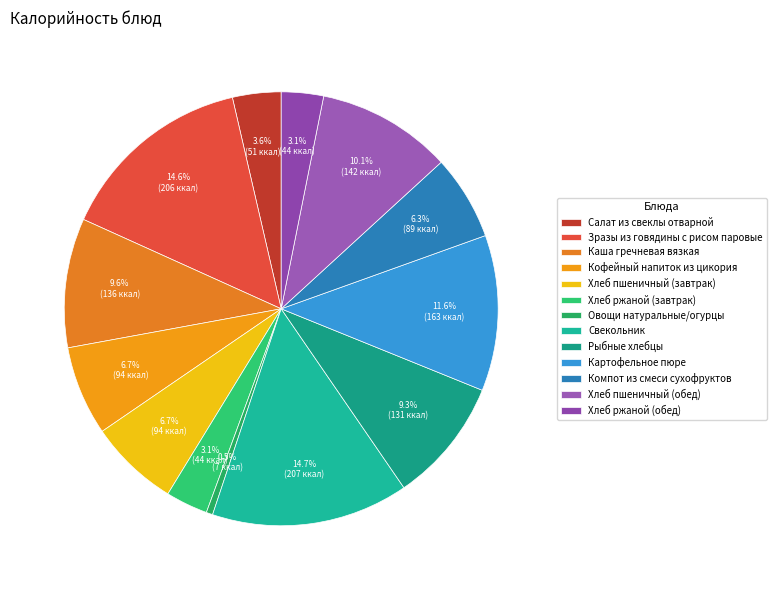

How many segments does this pie chart have?

13